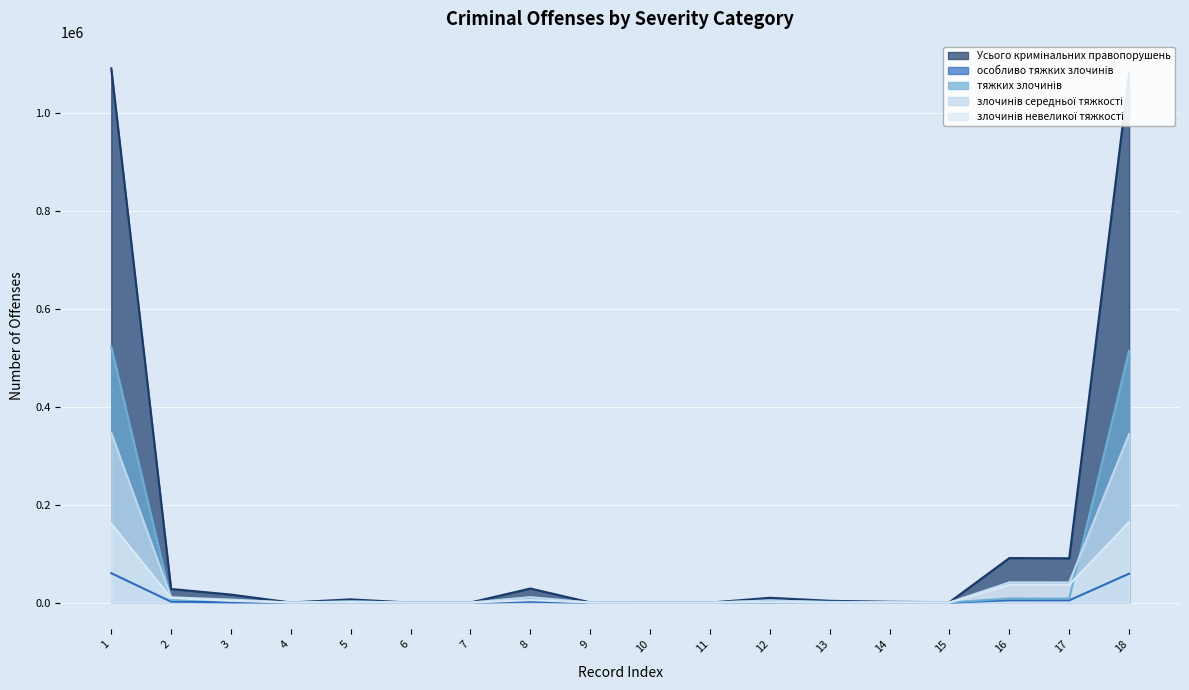

Rank the series at 10 from lowest to highest value.

особливо тяжких злочинів, злочинів невеликої тяжкості, злочинів середньої тяжкості, тяжких злочинів, Усього кримінальних правопорушень